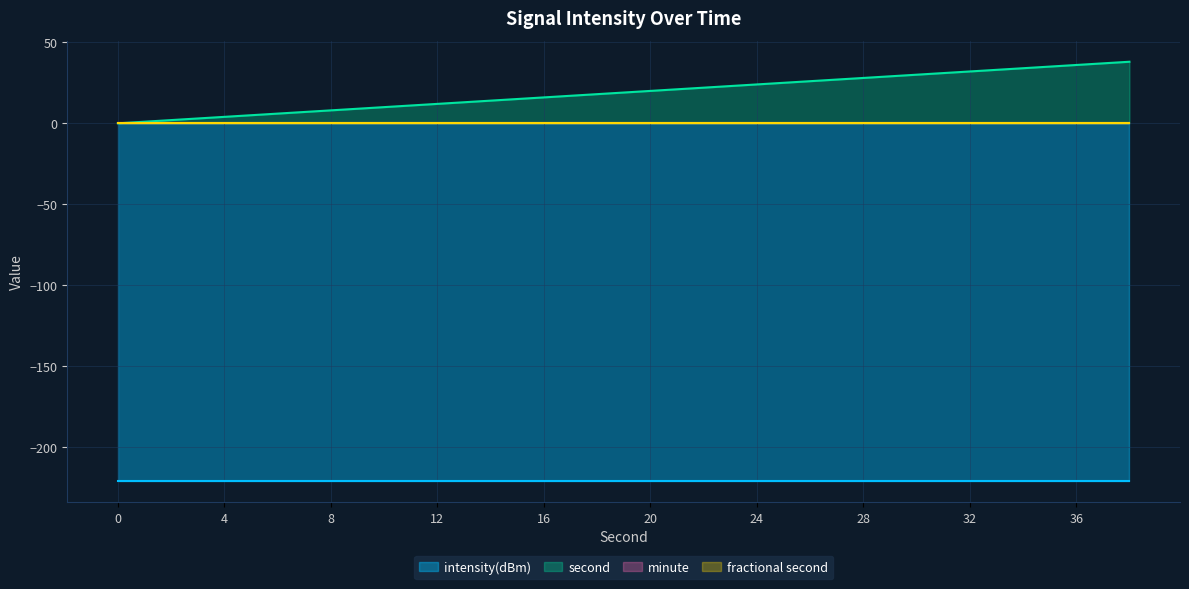

Reading left to right, what are all the values shown in this chart?

intensity(dBm): -220.8	-220.8	-220.8	-220.8	-220.8	-220.8	-220.8	-220.8	-220.8	-220.8	-220.8	-220.8	-220.8	-220.8	-220.8	-220.8	-220.8	-220.8	-220.8	-220.8
second: 0.0	2.0	4.0	6.0	8.0	10.0	12.0	14.0	16.0	18.0	20.0	22.0	24.0	26.0	28.0	30.0	32.0	34.0	36.0	38.0
minute: 0.0	0.0	0.0	0.0	0.0	0.0	0.0	0.0	0.0	0.0	0.0	0.0	0.0	0.0	0.0	0.0	0.0	0.0	0.0	0.0
fractional second: 0.0	0.0	0.0	0.0	0.0	0.0	0.0	0.0	0.0	0.0	0.0	0.0	0.0	0.0	0.0	0.0	0.0	0.0	0.0	0.0